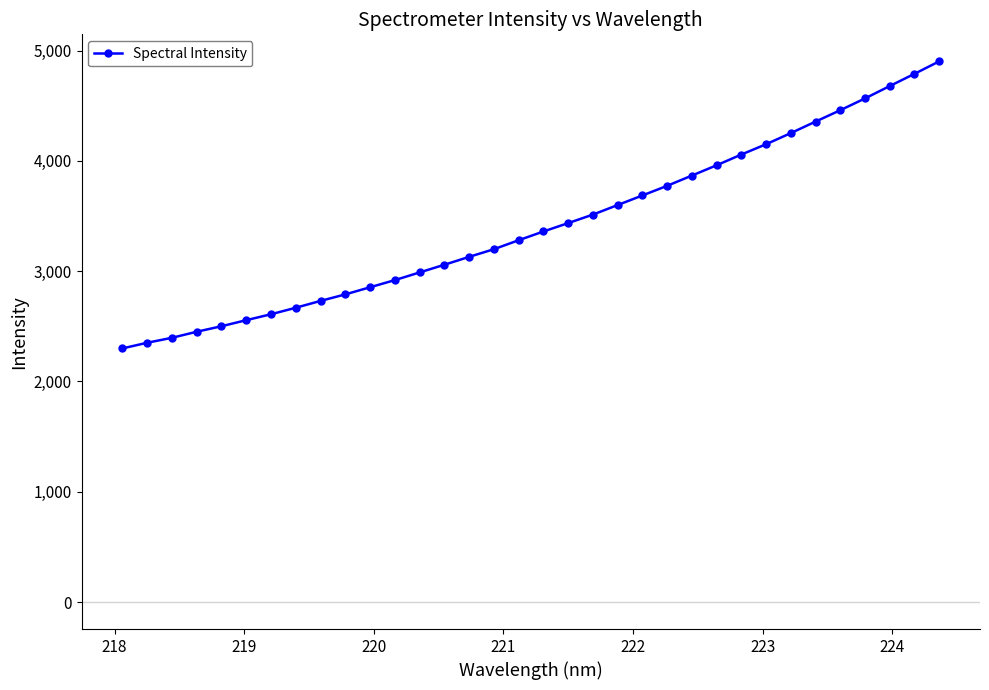

What is the difference between the maximum and minimum values?

2602.6